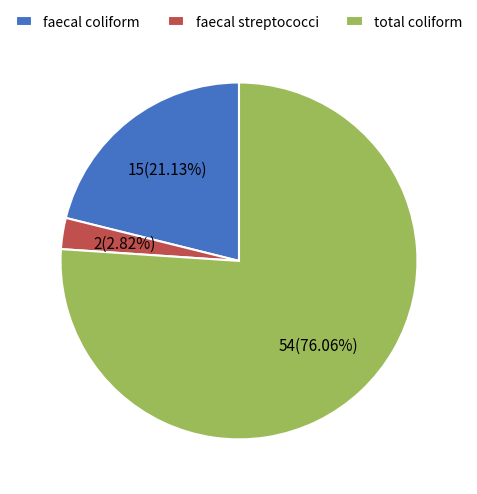

Rank the categories by value from highest to lowest.

total coliform, faecal coliform, faecal streptococci